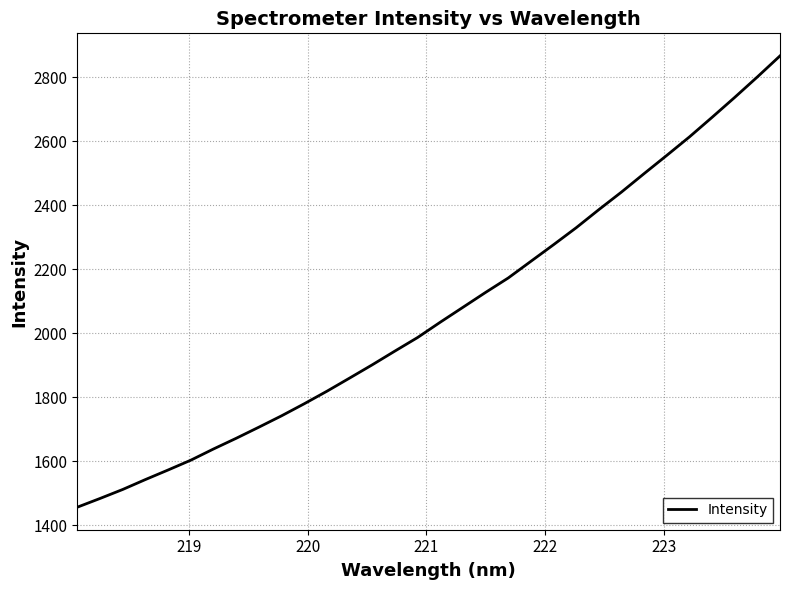

What is the smallest value displayed?

1456.3